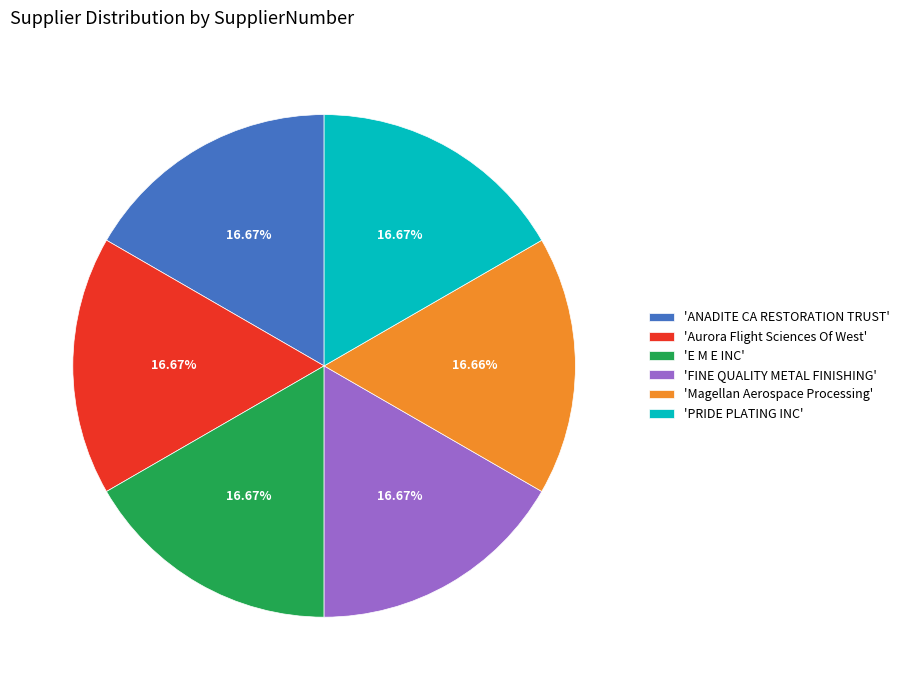

Is 'ANADITE CA RESTORATION TRUST' the majority of the pie?

No